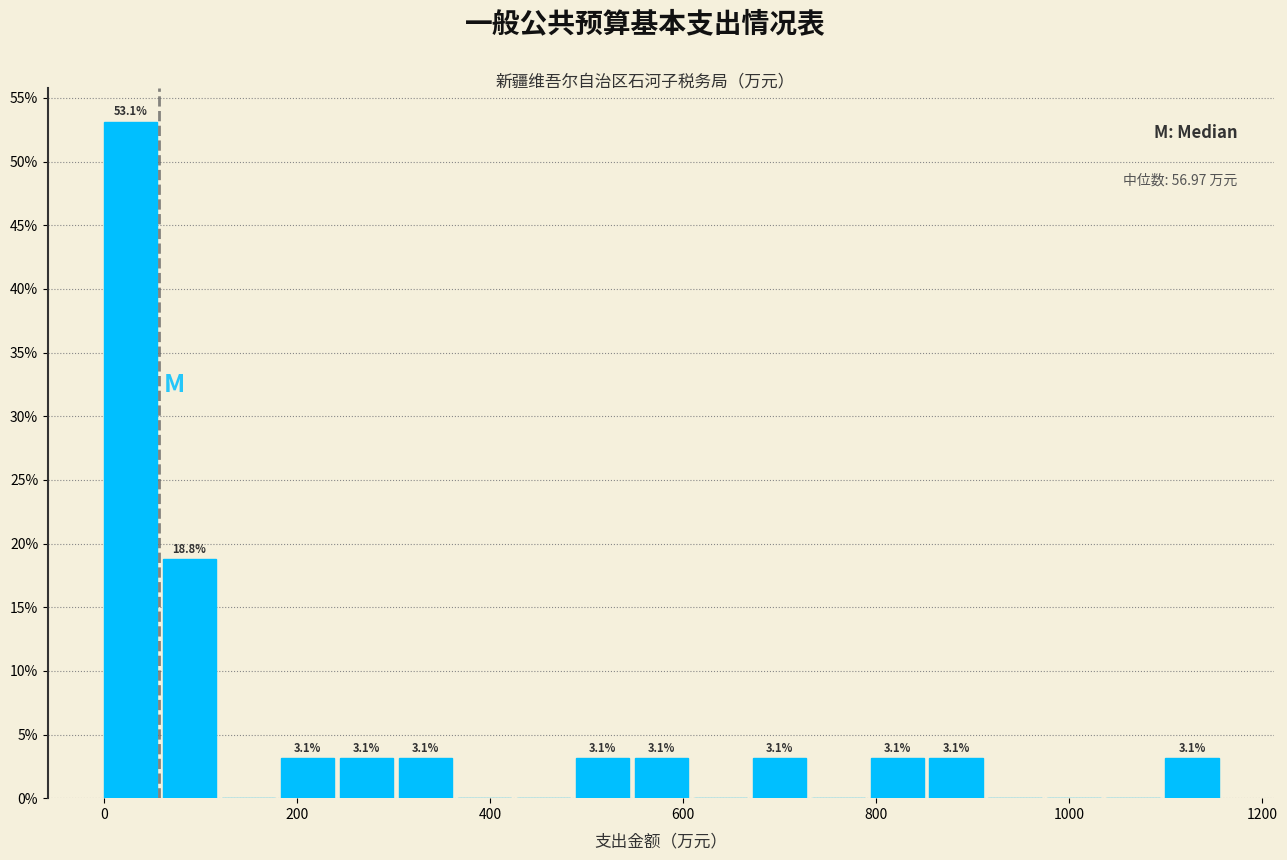

Read against the x-axis, roughly where is the centre of the tallest bar?

20